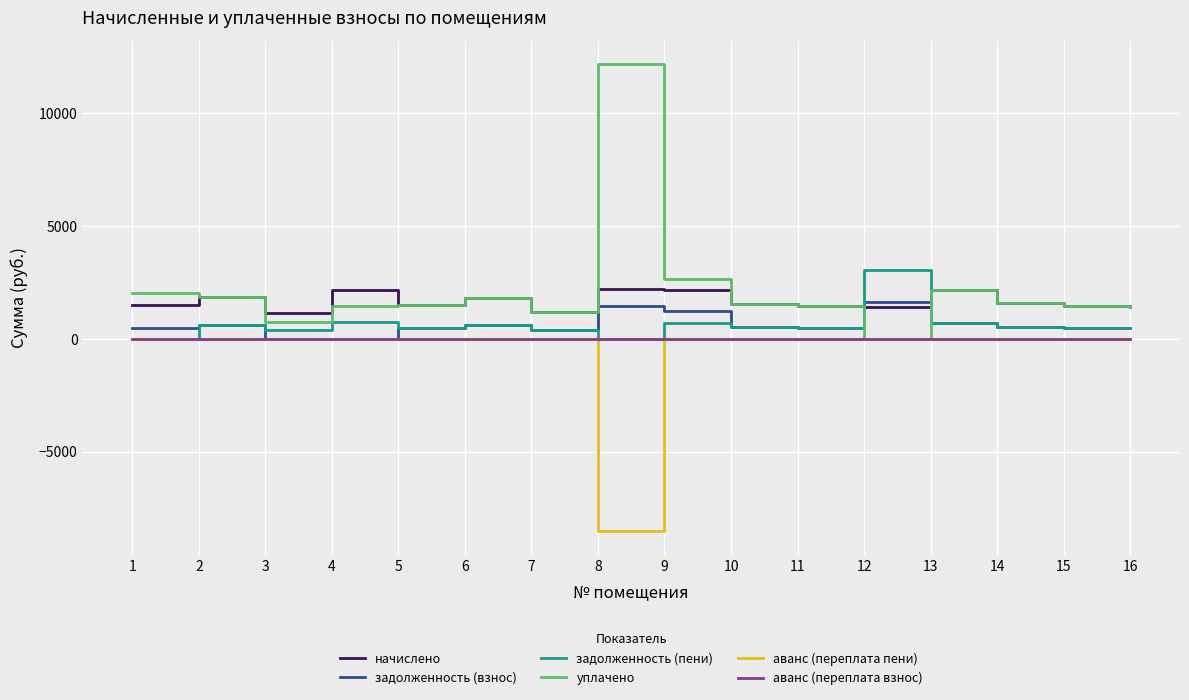

What is the total value across all series at 1?

4037.5